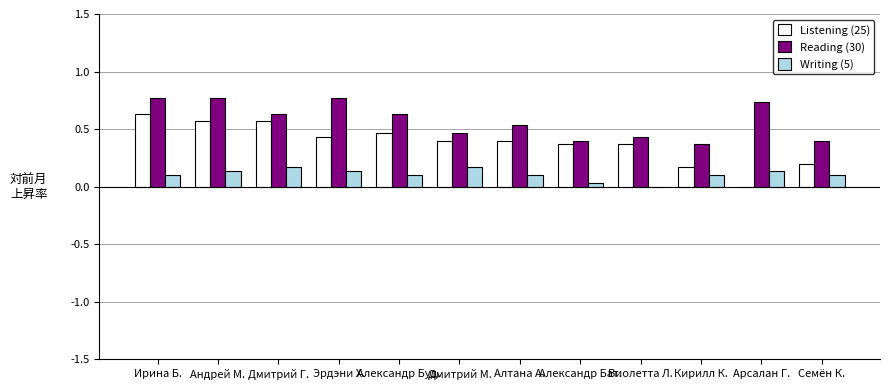

Which series has the largest total across all categories?

Reading (30)